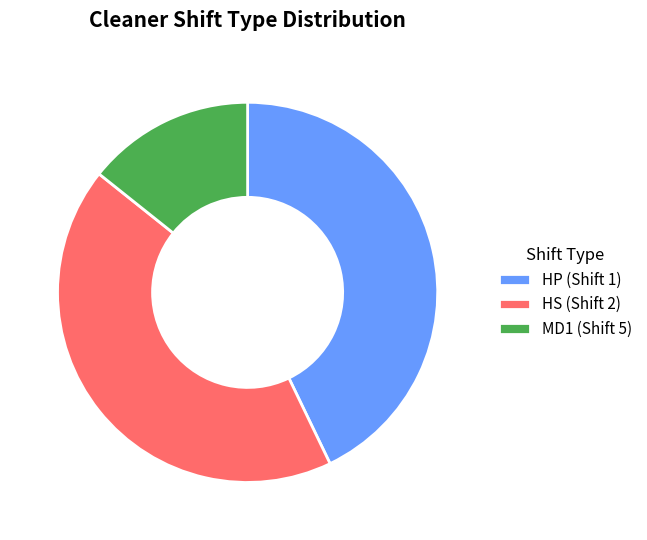

Is the sum of HP (Shift 1) and MD1 (Shift 5) greater than half?

Yes